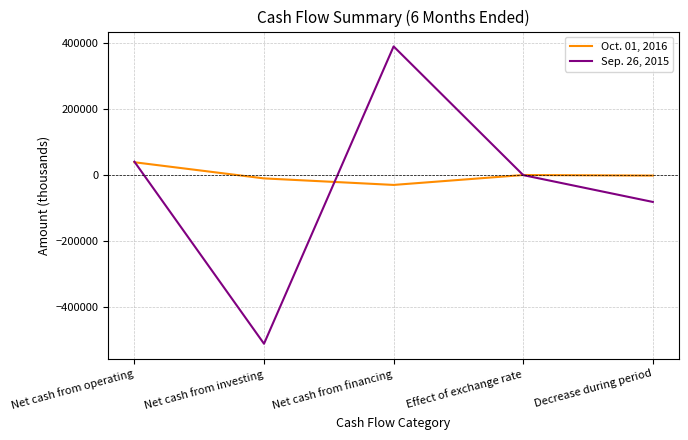

What are all the series names shown in the legend?

Oct. 01, 2016, Sep. 26, 2015